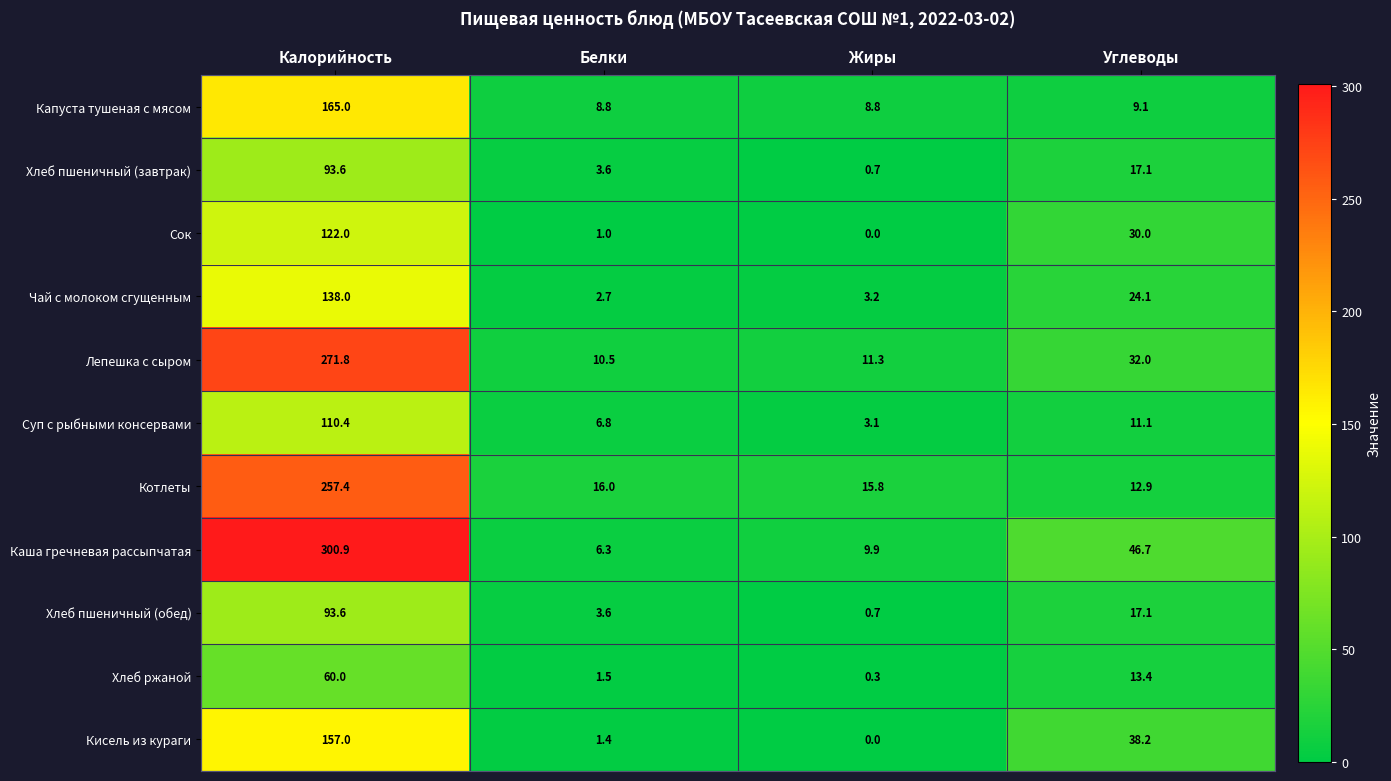

What is the difference between the second highest and second lowest values in the Хлеб пшеничный (завтрак) series?

13.5